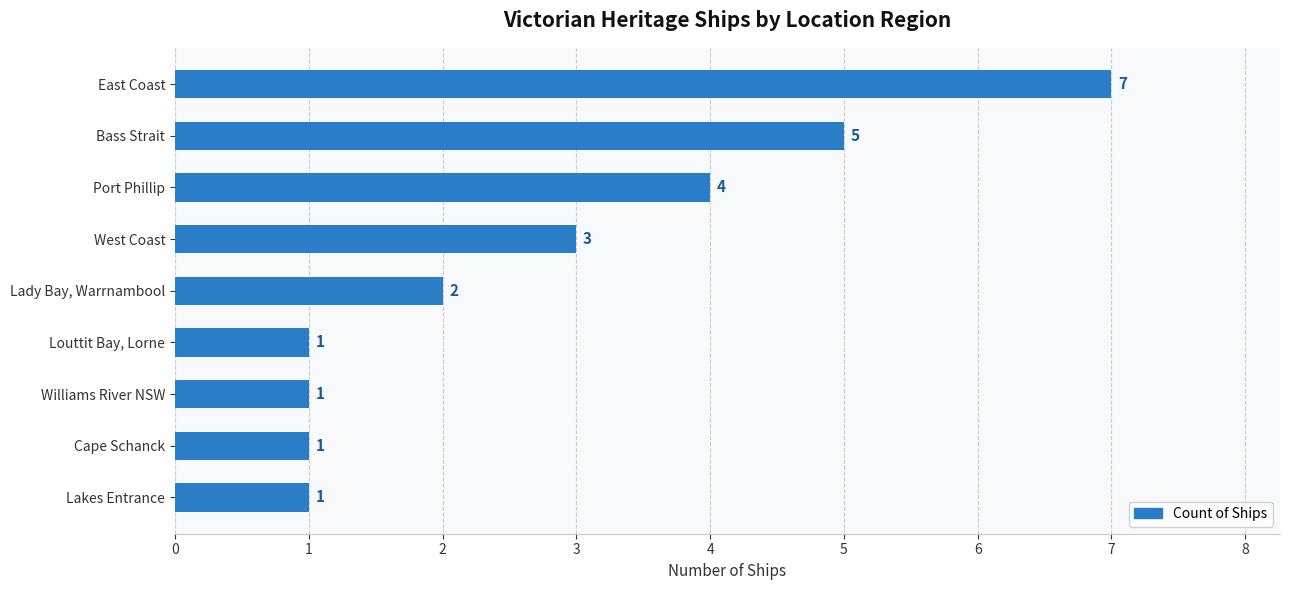

What is the greatest value displayed?

7